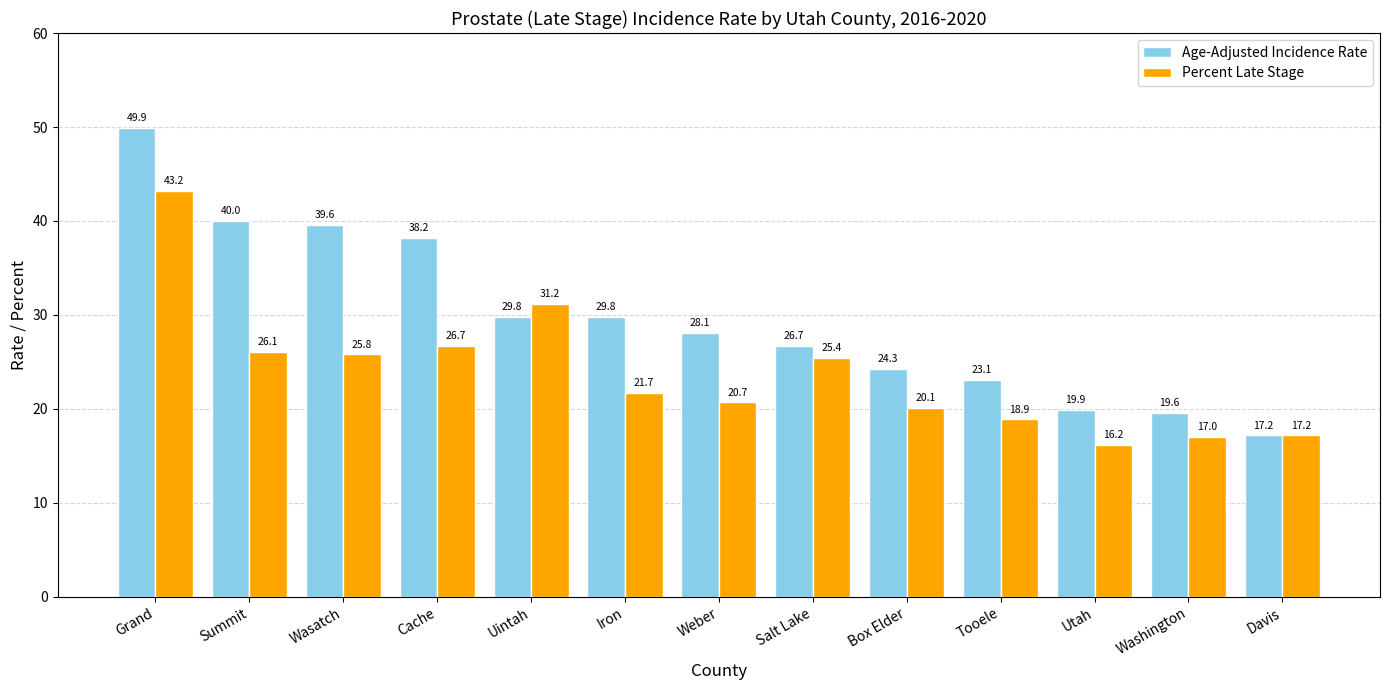

Where is Percent Late Stage nearest to the value 29?

Uintah